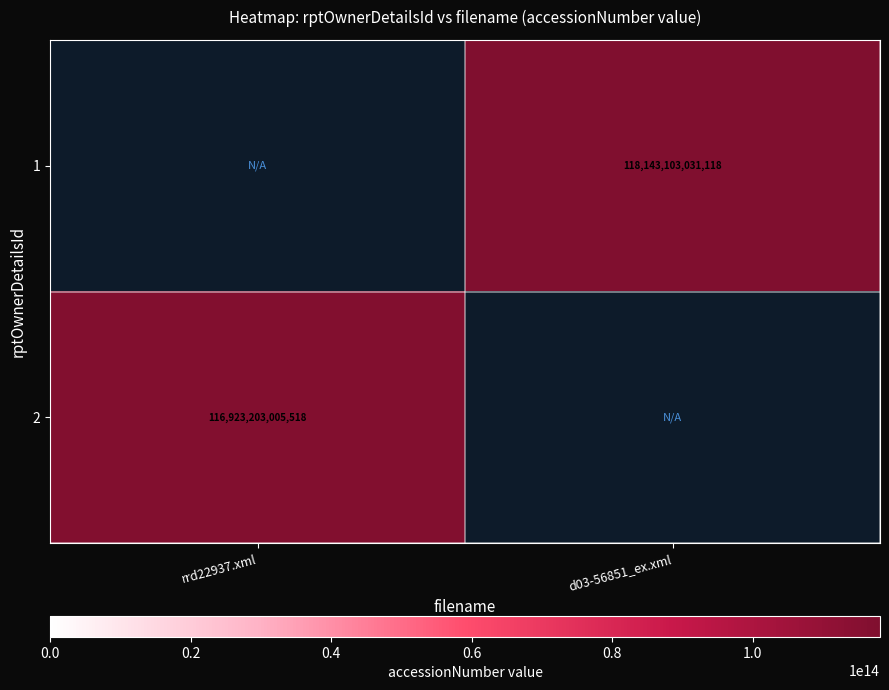

Which category has the highest value across all series?

d03-56851_ex.xml